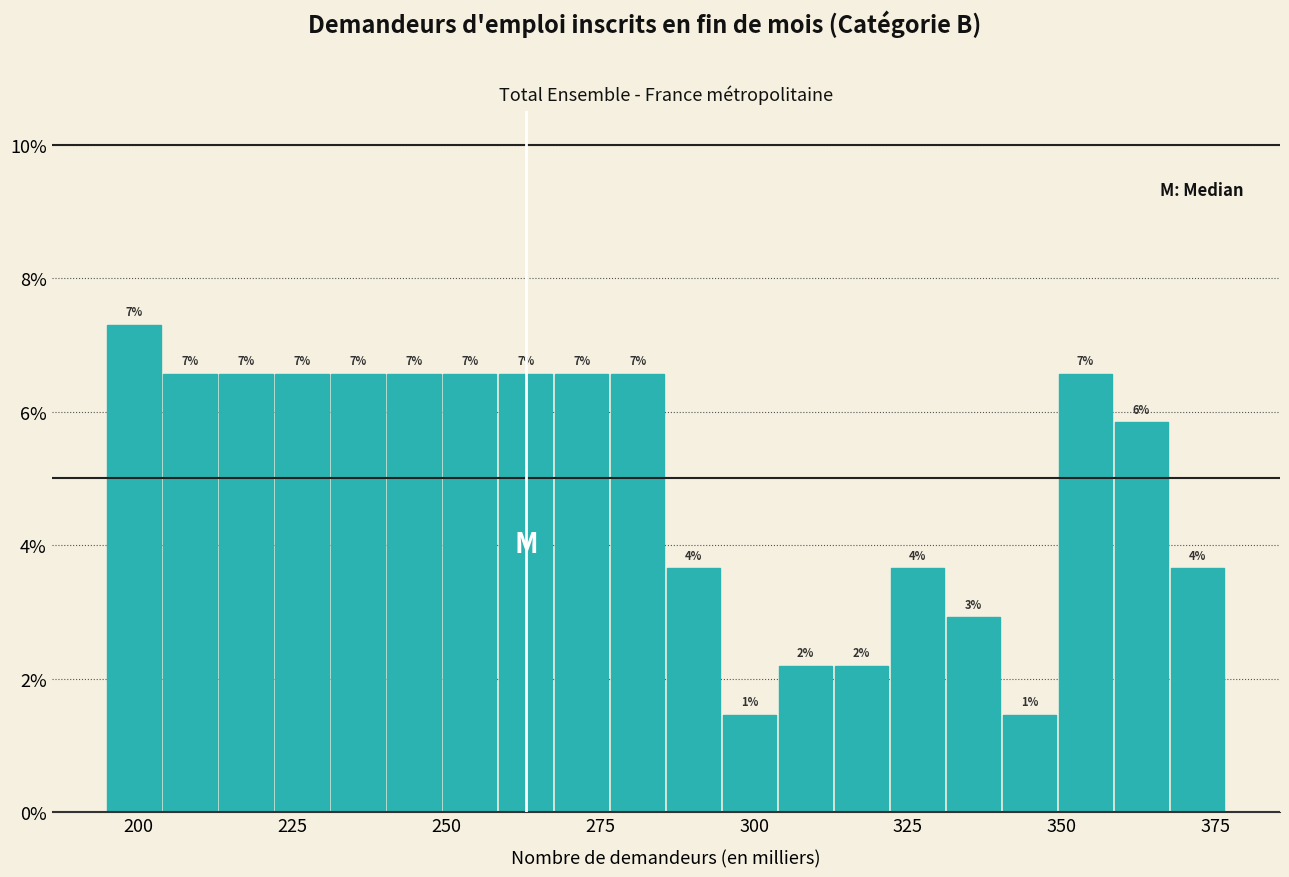

Read against the x-axis, roughly where is the centre of the tallest bar?

200